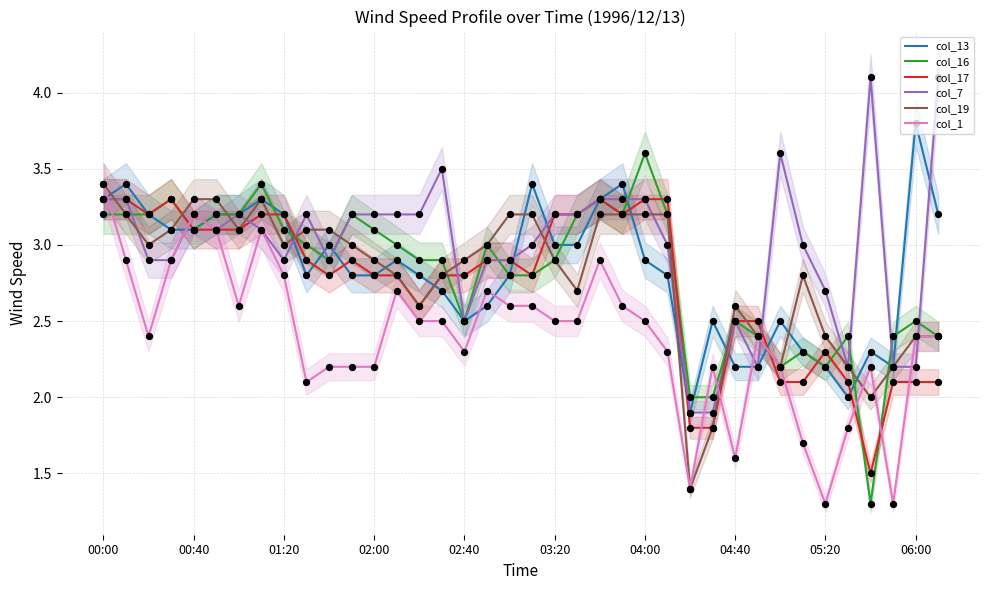

Which series has the widest spread of Y values?

col_16